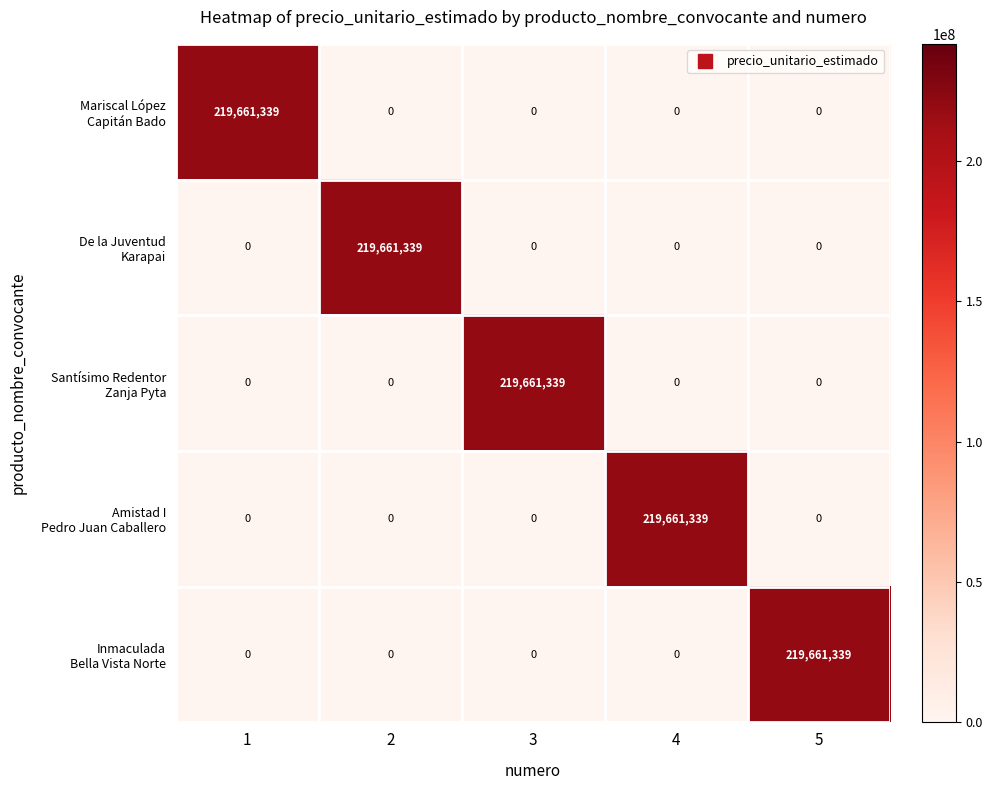

At how many categories does at least one series exceed 184252425?

5